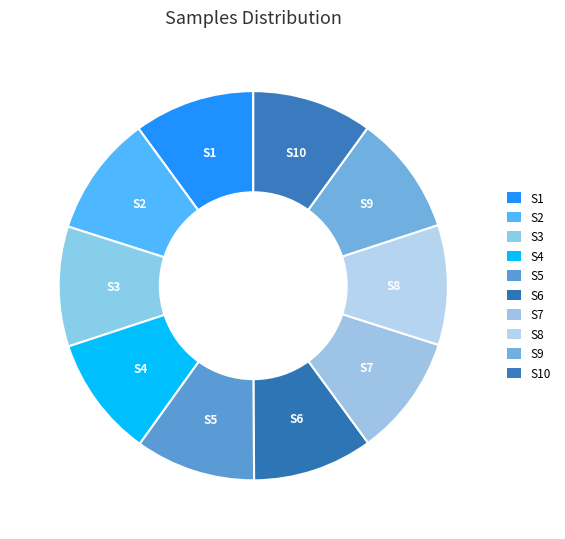

Approximately how many times larger is the value at S4 compared to S9?

1.0